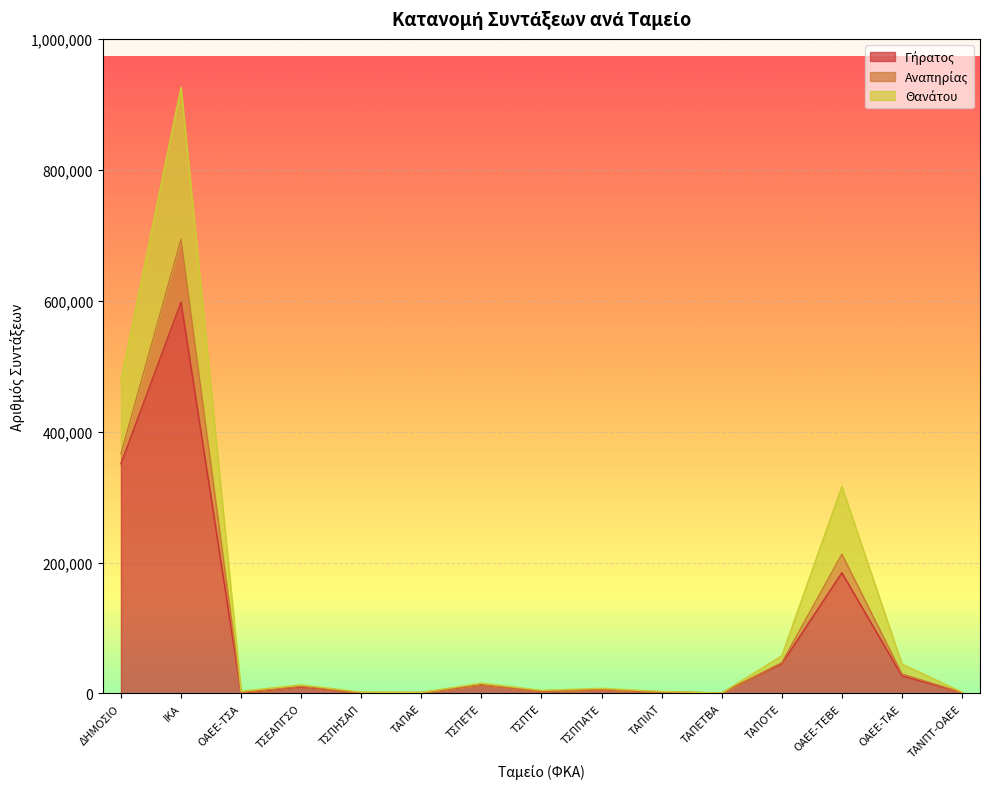

What is the label of the 8th point from the left?

ΤΣΠΤΕ